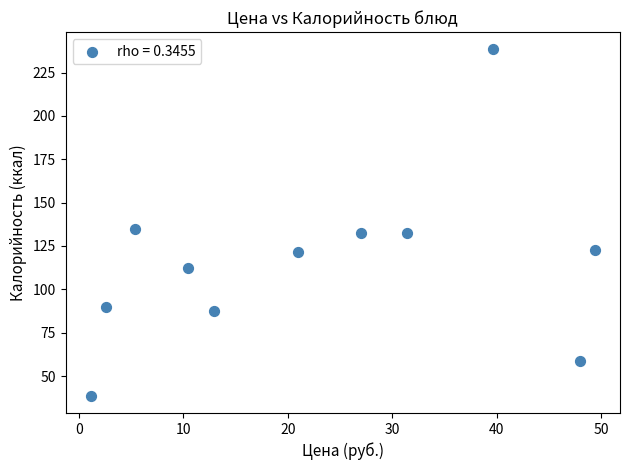

What is the average Y value?

115.4